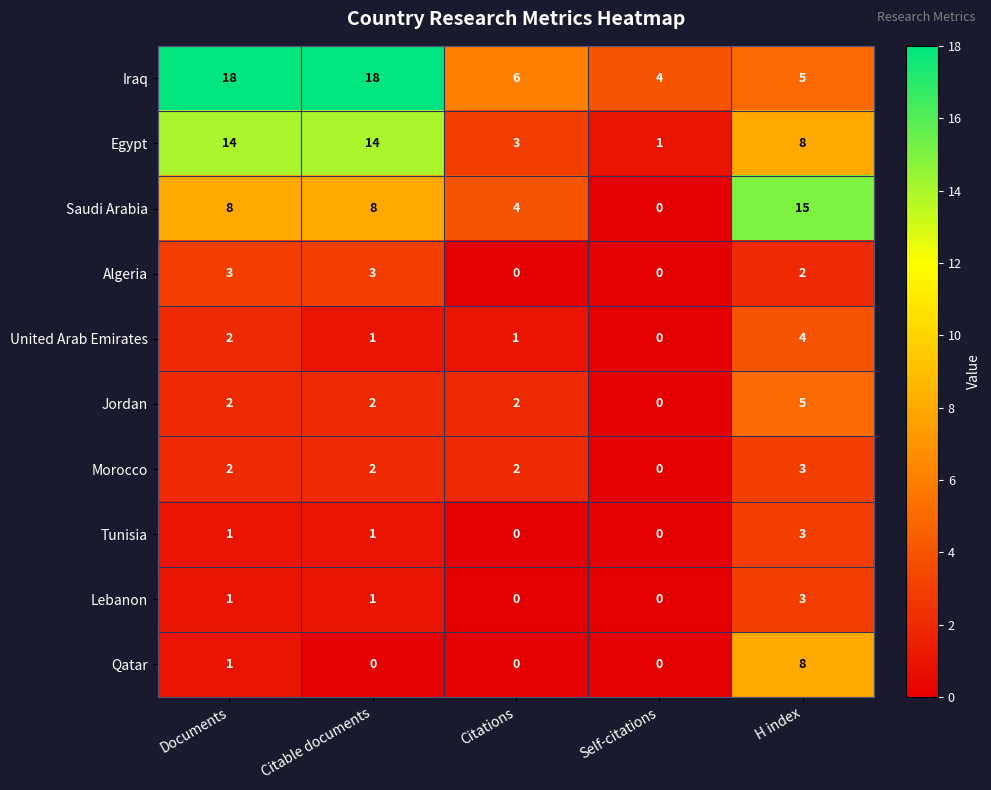

The value of Qatar at Self-citations is 3. True or false?

False